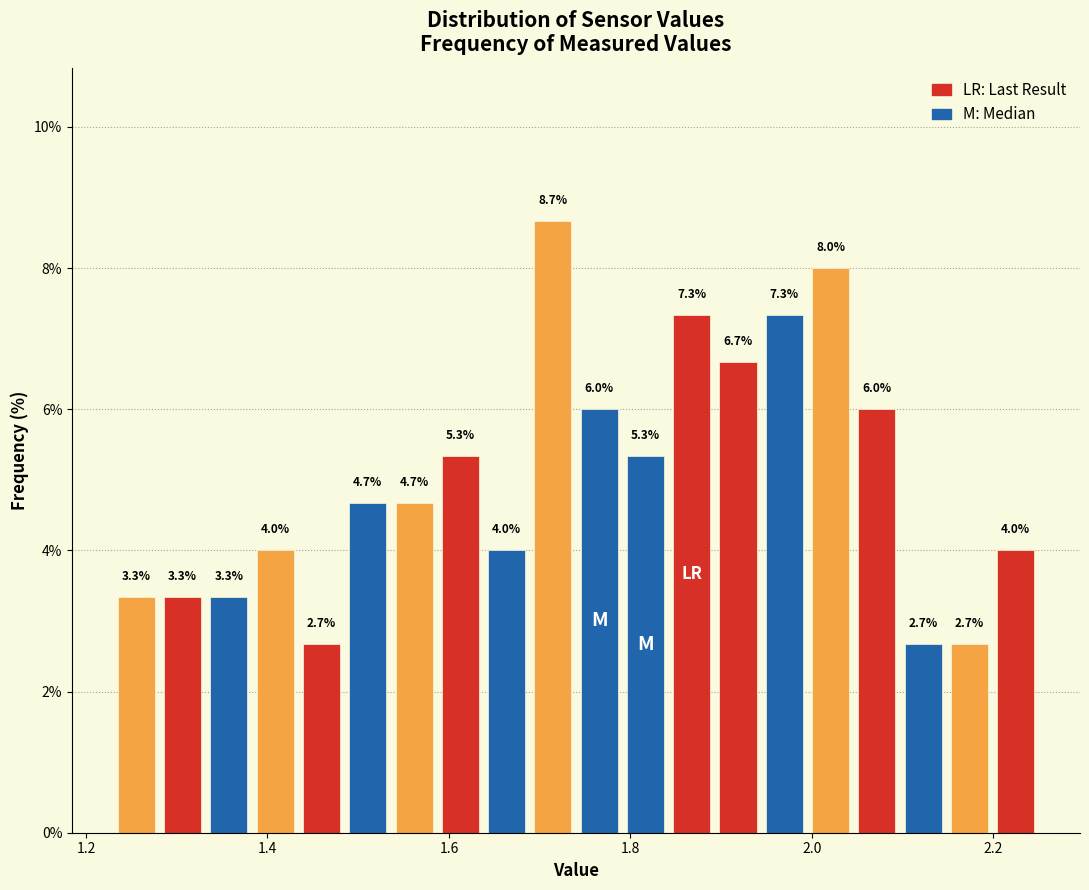

Read against the x-axis, roughly where is the centre of the tallest bar?

1.72